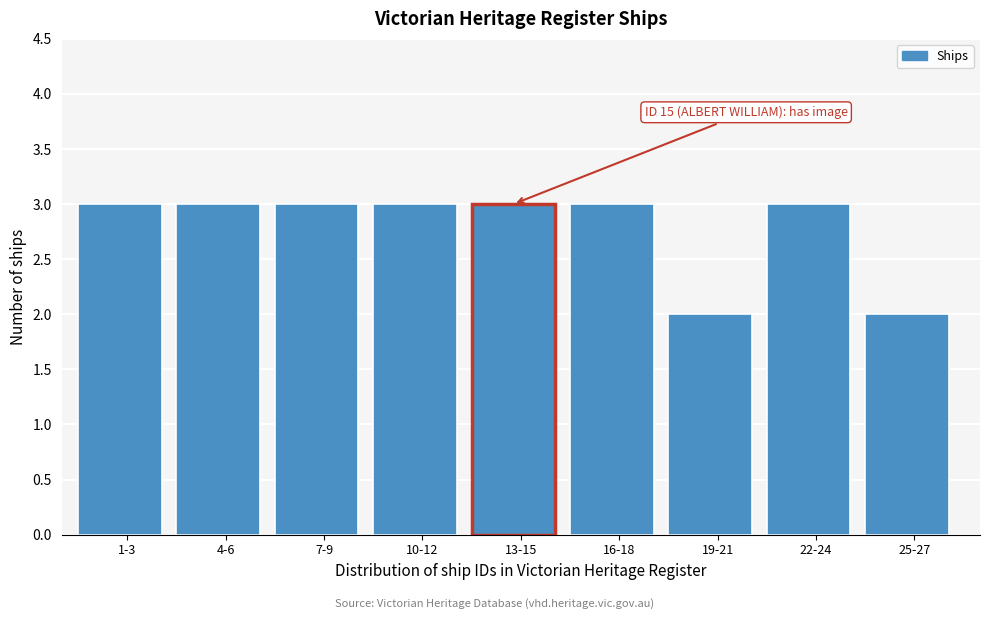

Reading left to right, list all the values displayed in this chart.

1-3=3	4-6=3	7-9=3	10-12=3	13-15=3	16-18=3	19-21=2	22-24=3	25-27=2